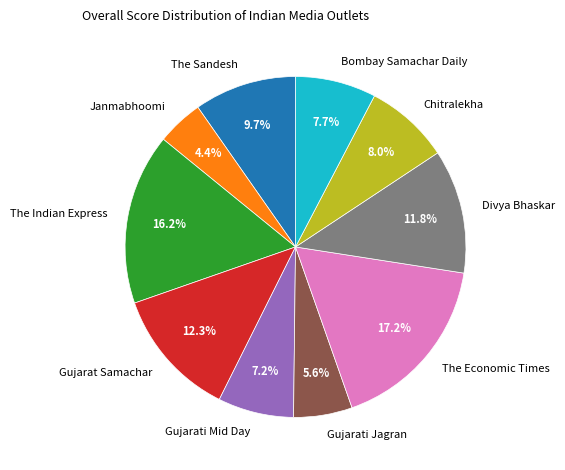

What is the ratio of the value at The Sandesh to the value at Divya Bhaskar?

0.8